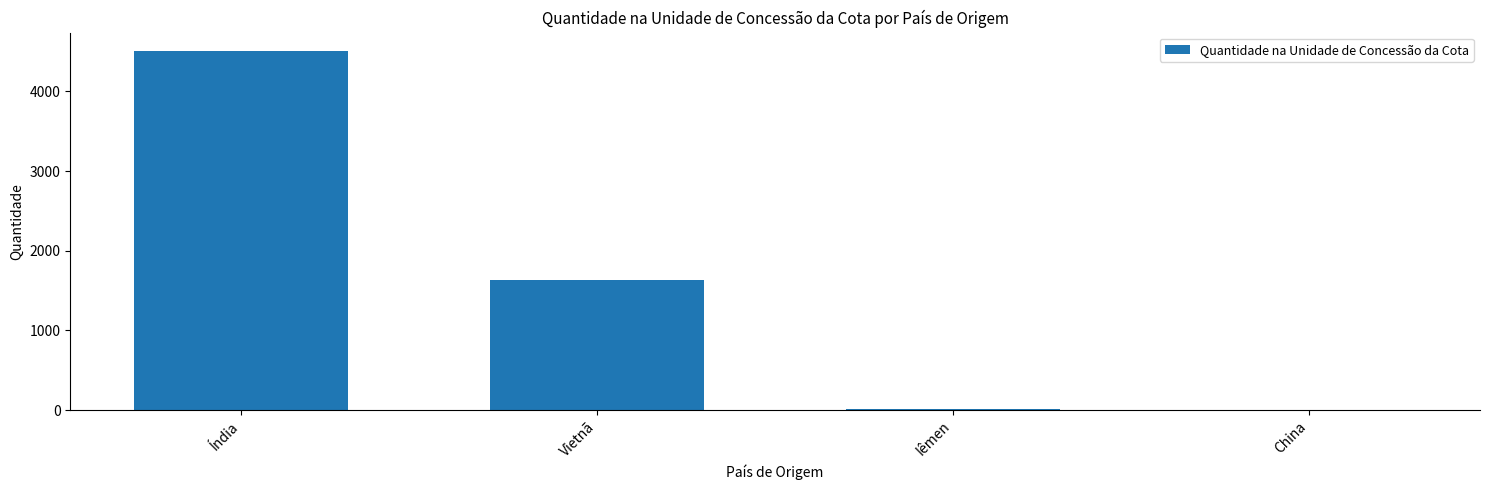

Which has a higher value, China or Índia?

Índia